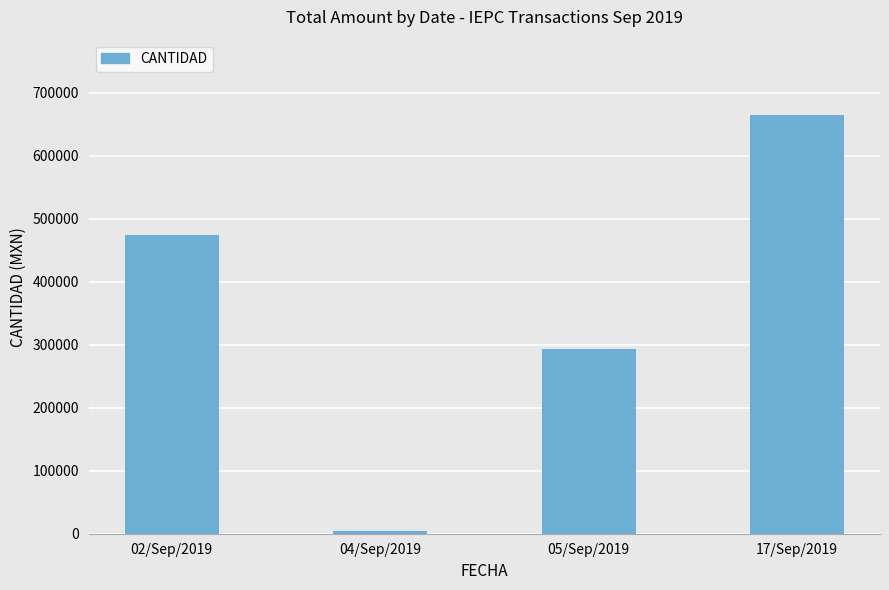

What position from the left is 02/Sep/2019?

1